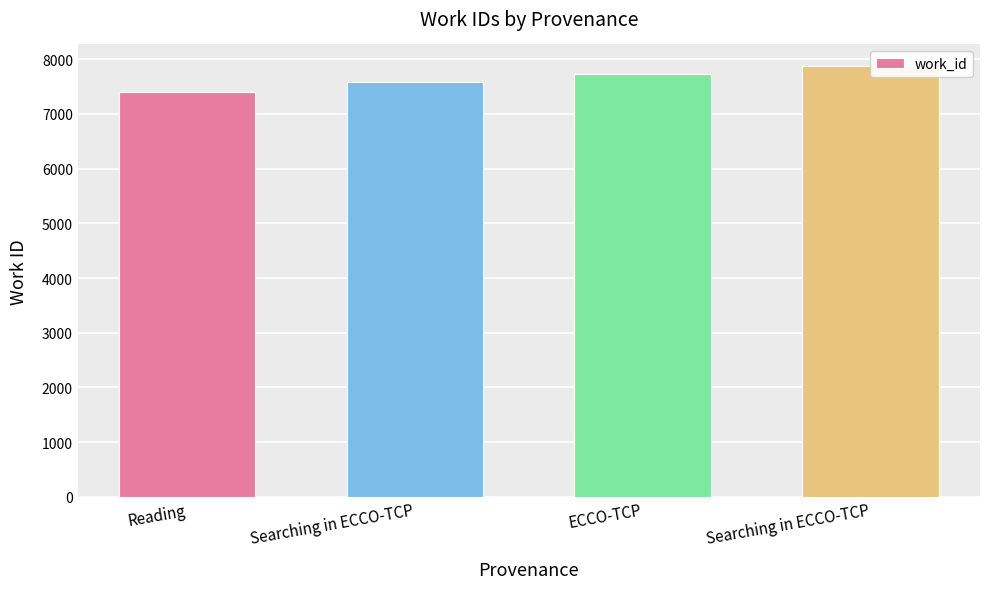

Reading left to right, transcribe all the data shown in this chart.

Reading=7401	Searching in ECCO-TCP=7590	ECCO-TCP=7738	Searching in ECCO-TCP=7877